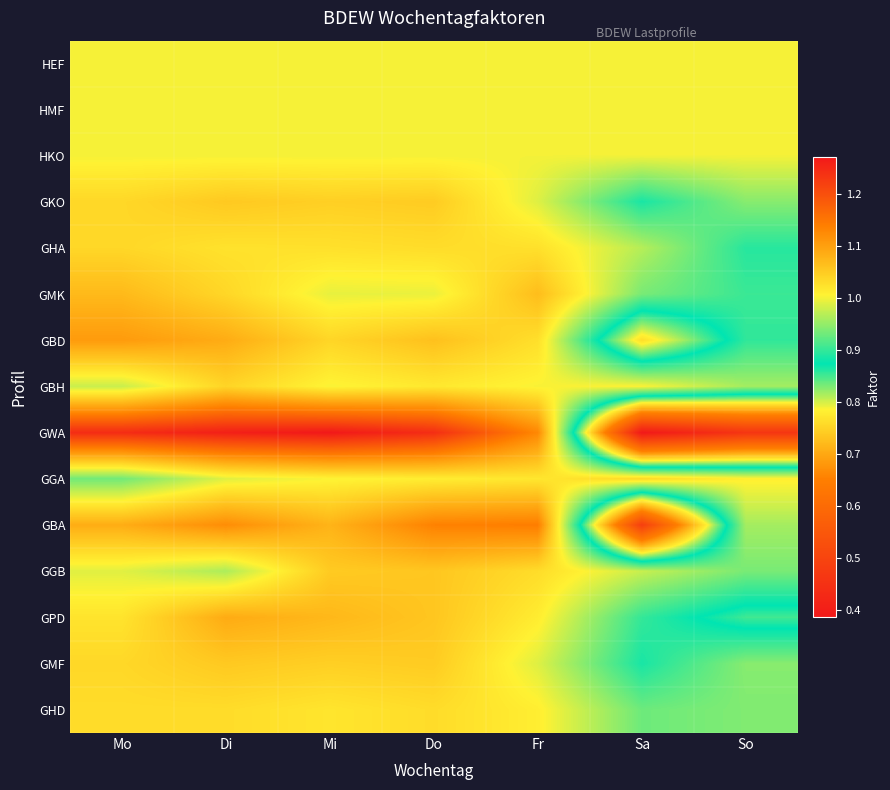

Reading left to right, extract all data points from this chart.

HEF: Mo=1.0	Di=1.0	Mi=1.0	Do=1.0	Fr=1.0	Sa=1.0	So=1.0
HMF: Mo=1.0	Di=1.0	Mi=1.0	Do=1.0	Fr=1.0	Sa=1.0	So=1.0
HKO: Mo=1.0	Di=1.0	Mi=1.0	Do=1.0	Fr=1.0	Sa=1.0	So=1.0
GKO: Mo=1.0	Di=1.1	Mi=1.0	Do=1.0	Fr=1.0	Sa=0.9	So=0.9
GHA: Mo=1.0	Di=1.0	Mi=1.0	Do=1.0	Fr=1.0	Sa=1.0	So=0.9
GMK: Mo=1.1	Di=1.0	Mi=1.0	Do=1.0	Fr=1.1	Sa=0.9	So=0.9
GBD: Mo=1.1	Di=1.1	Mi=1.0	Do=1.1	Fr=1.0	Sa=0.8	So=0.9
GBH: Mo=1.0	Di=1.0	Mi=1.0	Do=1.0	Fr=1.0	Sa=1.0	So=1.0
GWA: Mo=1.2	Di=1.3	Mi=1.3	Do=1.2	Fr=1.1	Sa=0.4	So=0.5
GGA: Mo=0.9	Di=1.0	Mi=1.0	Do=1.0	Fr=1.0	Sa=1.0	So=1.0
GBA: Mo=1.1	Di=1.1	Mi=1.1	Do=1.1	Fr=1.1	Sa=0.5	So=1.0
GGB: Mo=1.0	Di=1.0	Mi=1.1	Do=1.1	Fr=1.0	Sa=1.0	So=0.9
GPD: Mo=1.0	Di=1.1	Mi=1.1	Do=1.1	Fr=1.0	Sa=0.9	So=0.9
GMF: Mo=1.0	Di=1.1	Mi=1.0	Do=1.0	Fr=1.0	Sa=0.9	So=0.9
GHD: Mo=1.0	Di=1.0	Mi=1.0	Do=1.0	Fr=1.0	Sa=0.9	So=0.9